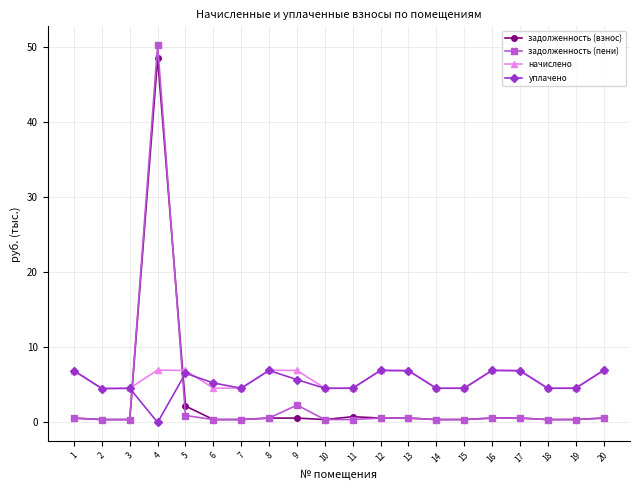

True or false: задолженность (взнос) and задолженность (пени) intersect in this chart.

True